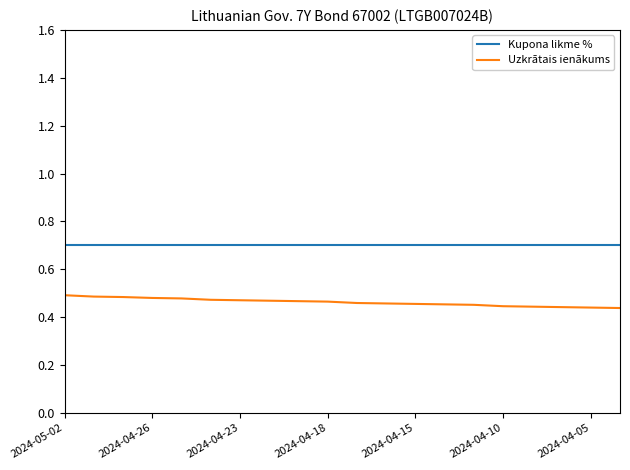

Does the chart have visible grid lines?

No